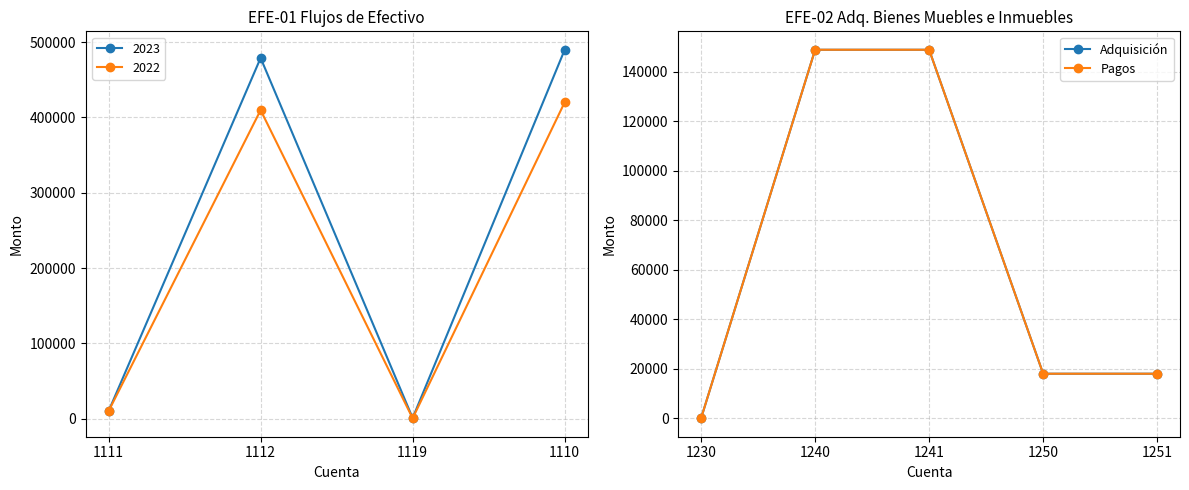

What is the average value of the Pagos series?

66783.7